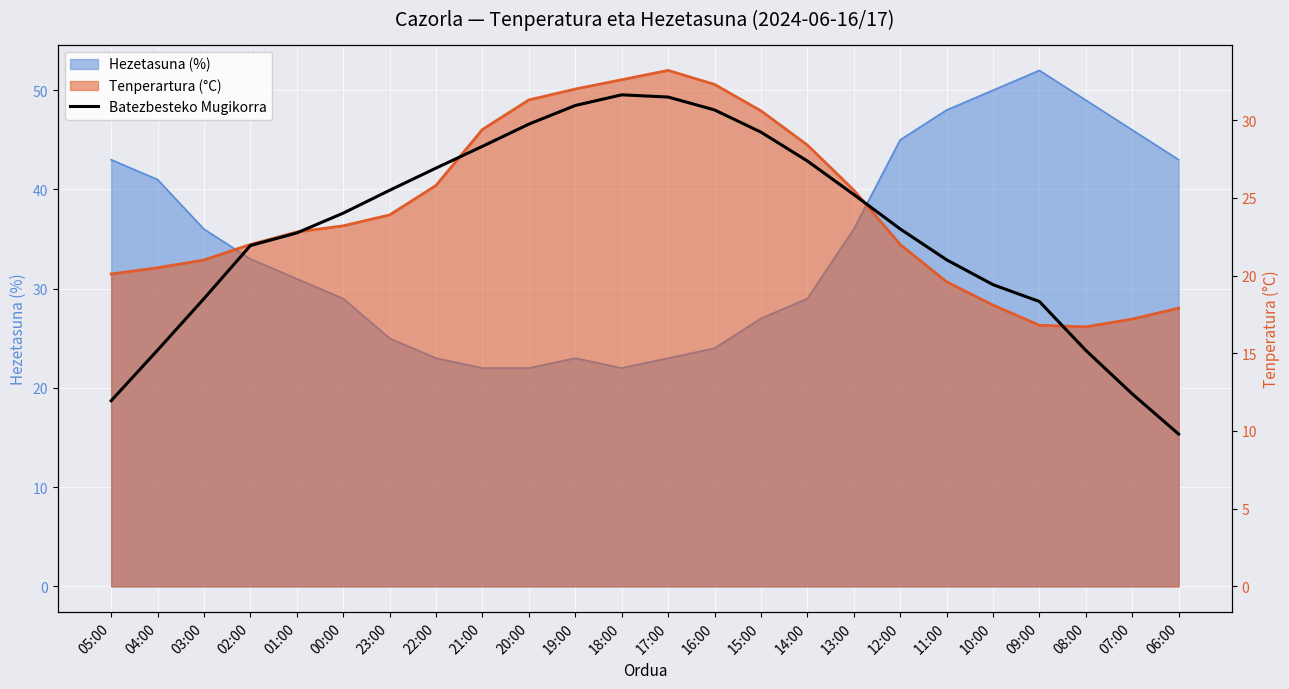

Is it true that the value at 17:00 is 31.5?

True